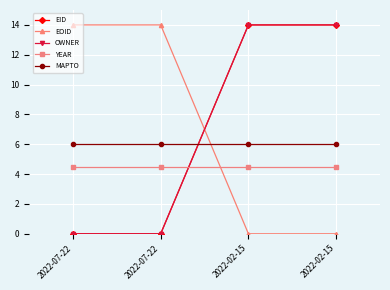

What is the label of the 2nd point from the right?

2022-02-15